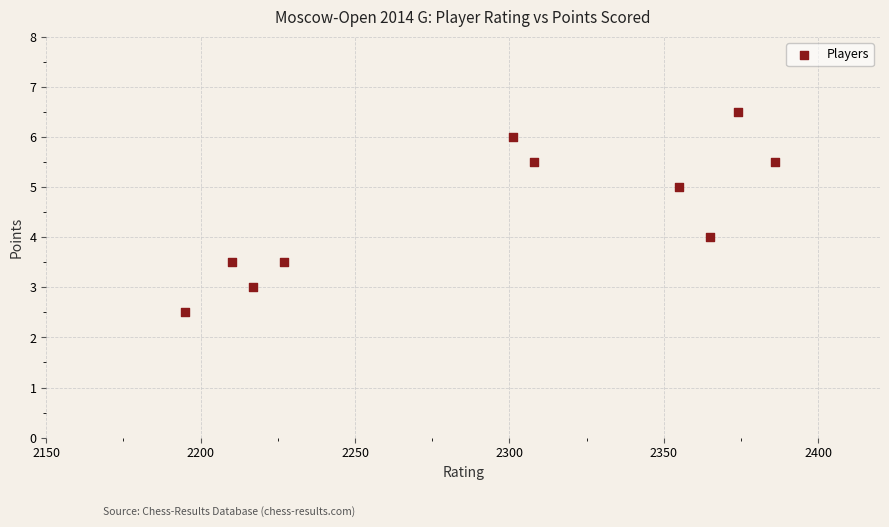

What is the average X value?

2293.8